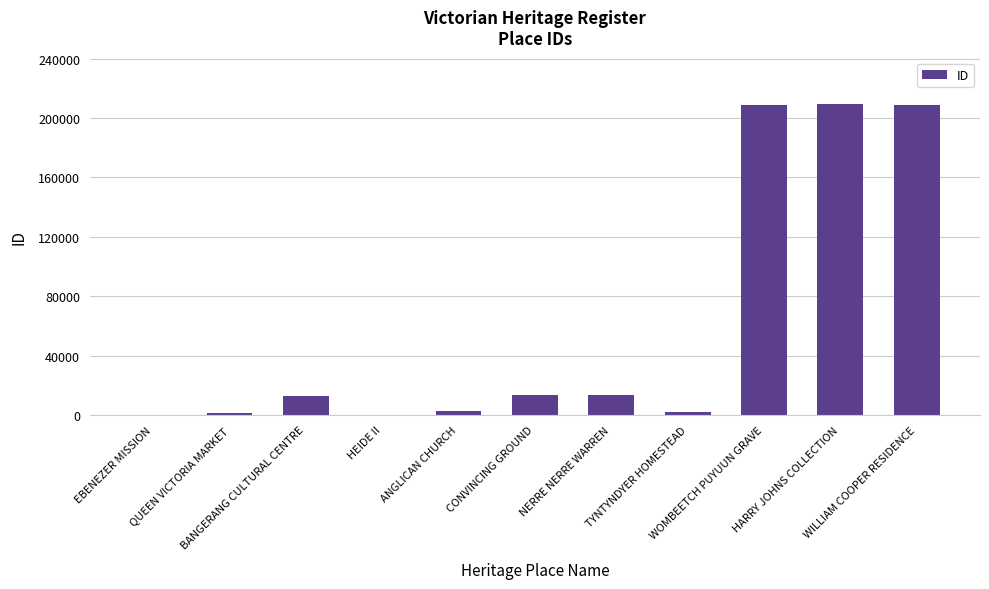

Reading left to right, what are all the values shown in this chart?

22	1211	13104	180	2510	13797	13456	2066	208508	209222	208949